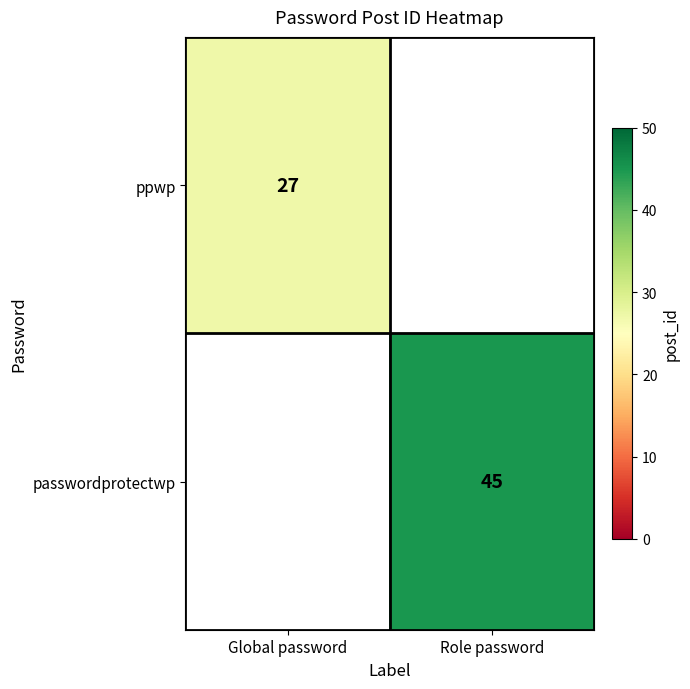

The ppwp series shows 27 at Global password. True or false?

True